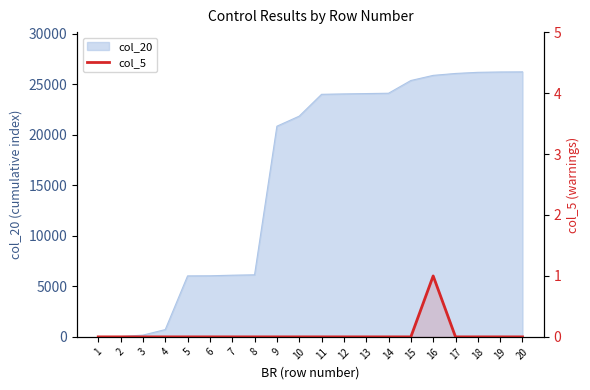

Where is the first local maximum?

16